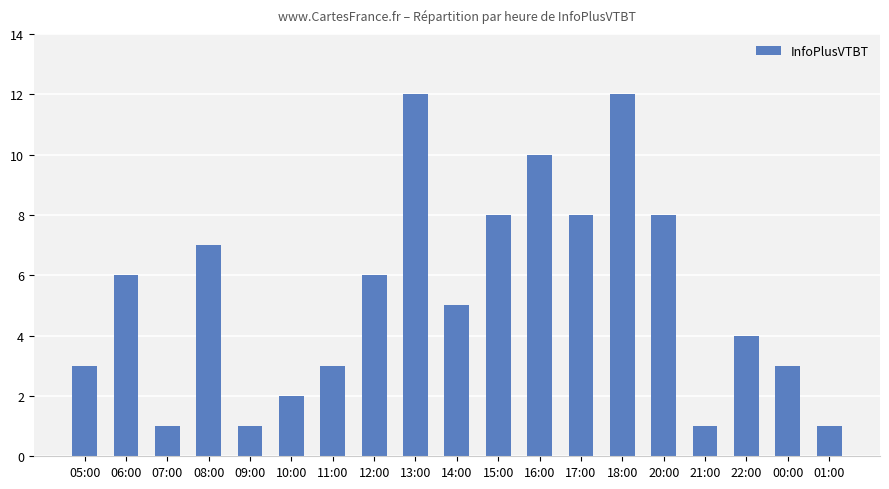

What is the value of the 15th bar from the left?

8